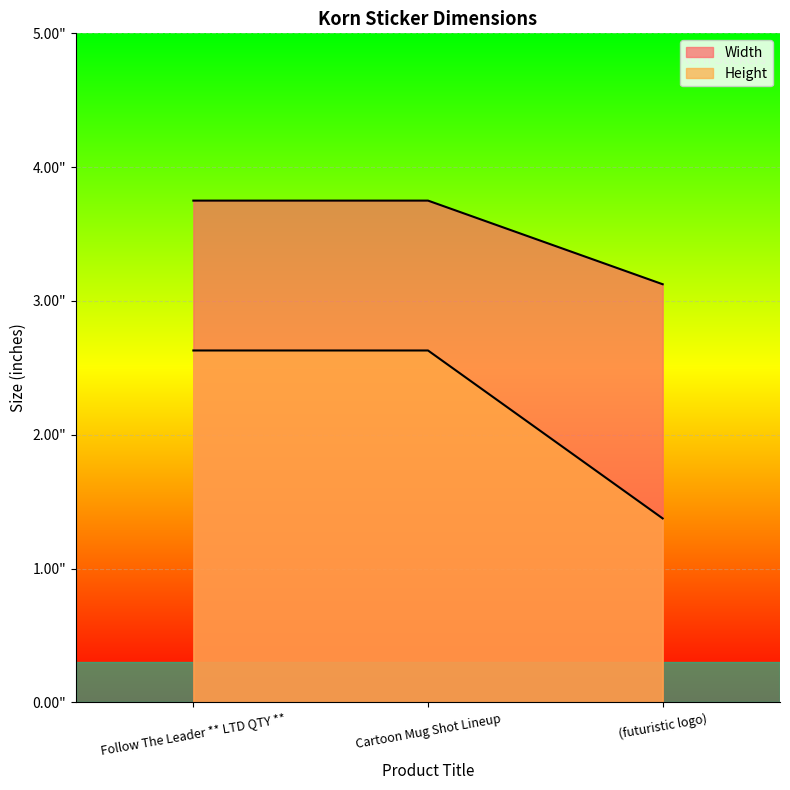

At which label does Width reach its minimum?

(futuristic logo)